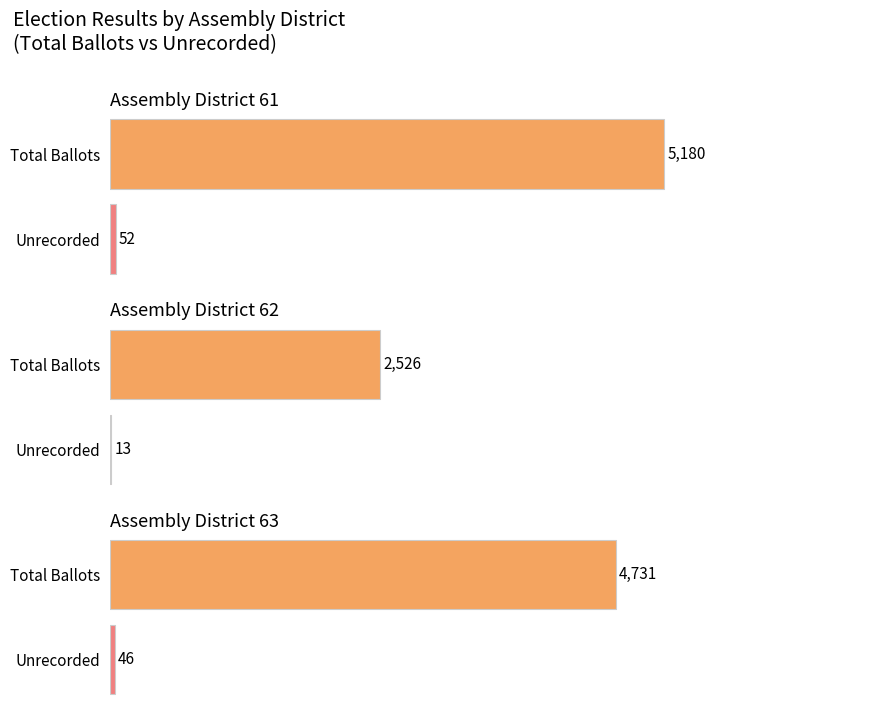

Count the Brittany Ramos Debarros values in the range 0 to 921.

3